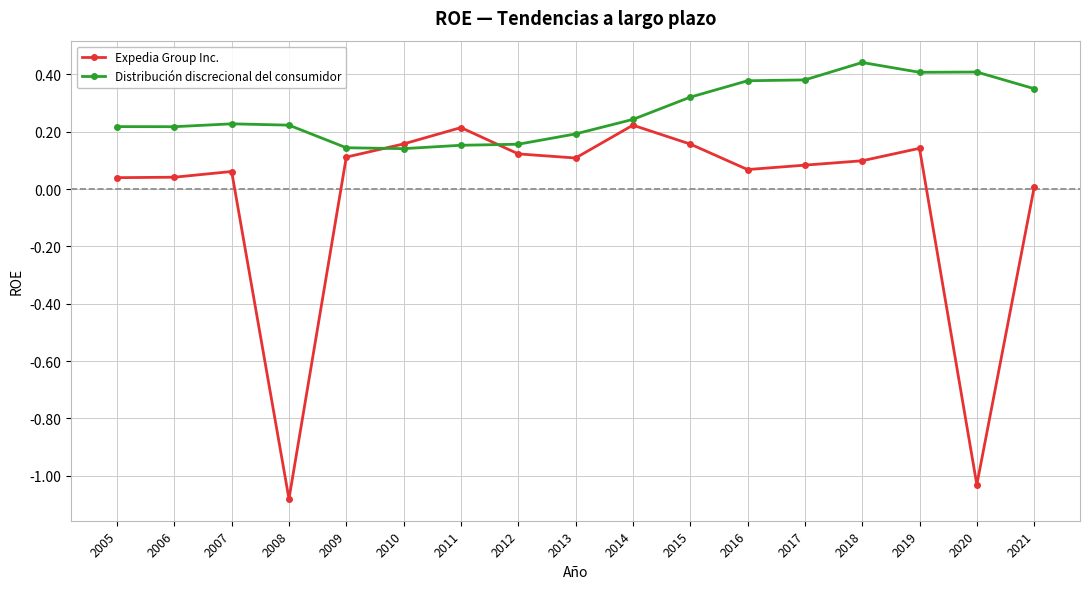

How many distinct data groups are displayed?

2